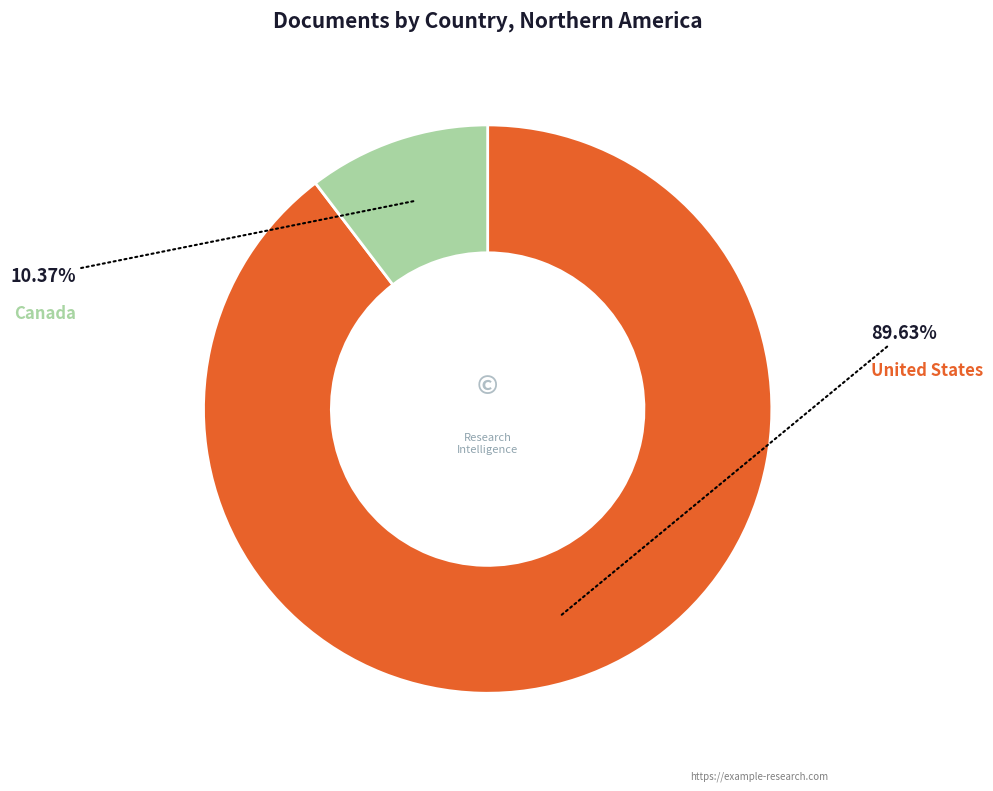

What percentage is NOT represented by Canada?

89.6%